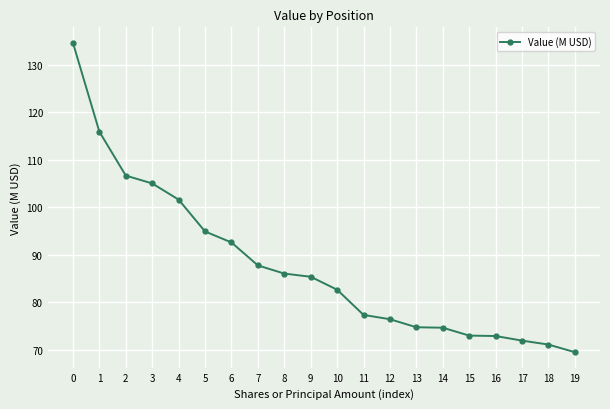

How many lines are shown in the chart?

1